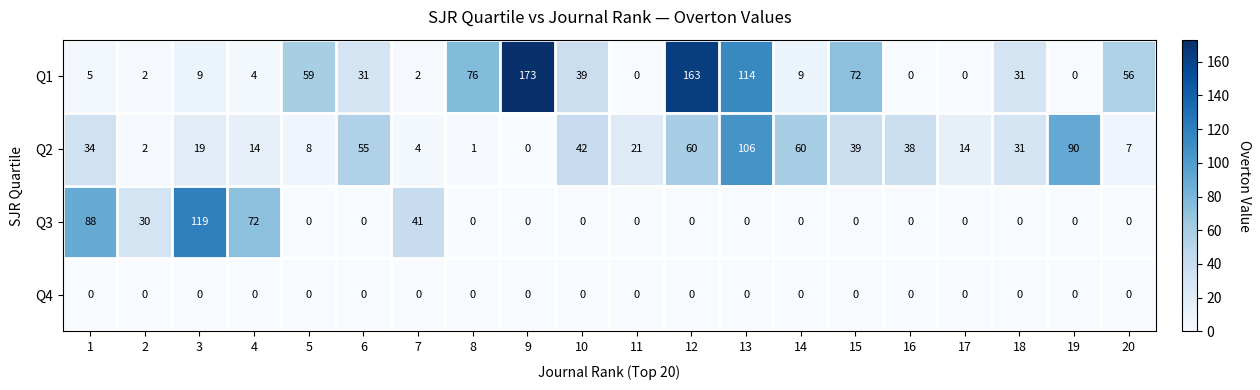

Which series has the largest total across all categories?

Q1